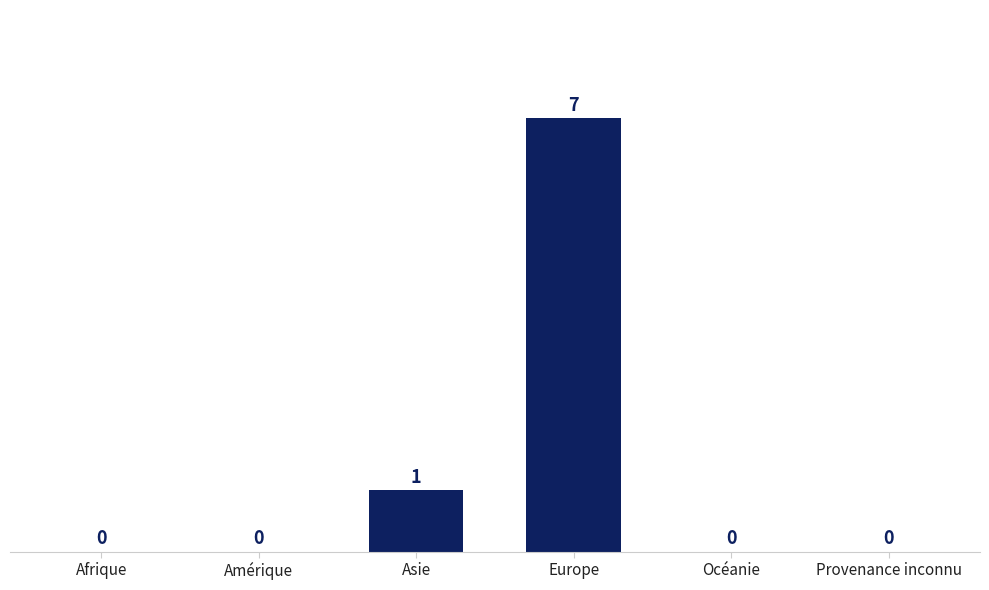

How many values are between 0 and 1?

5